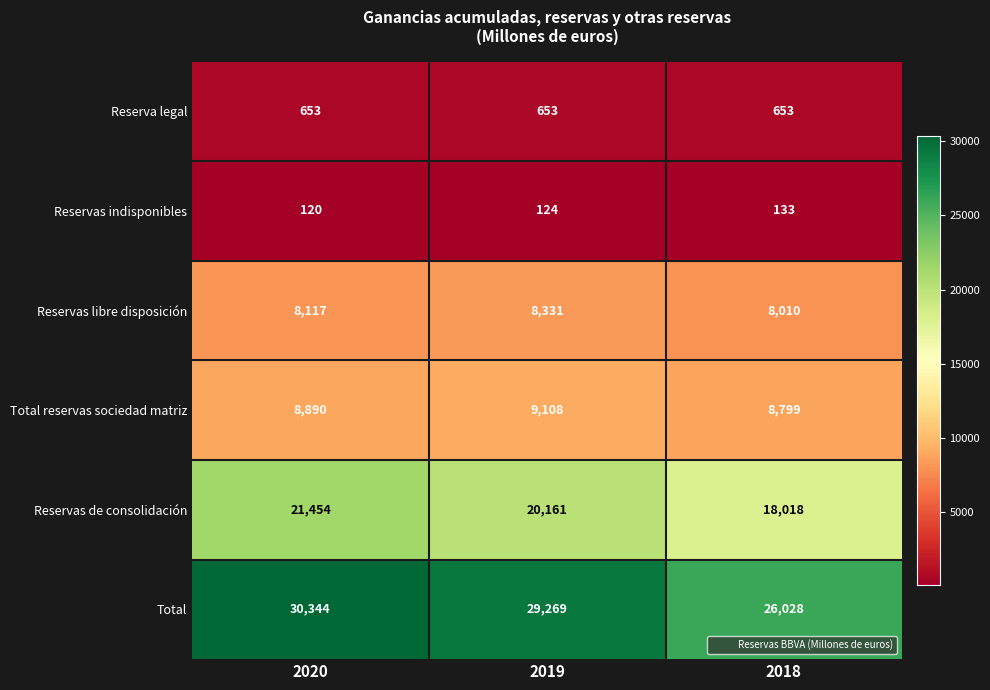

What is the average value of the Reservas libre disposición series?

8153